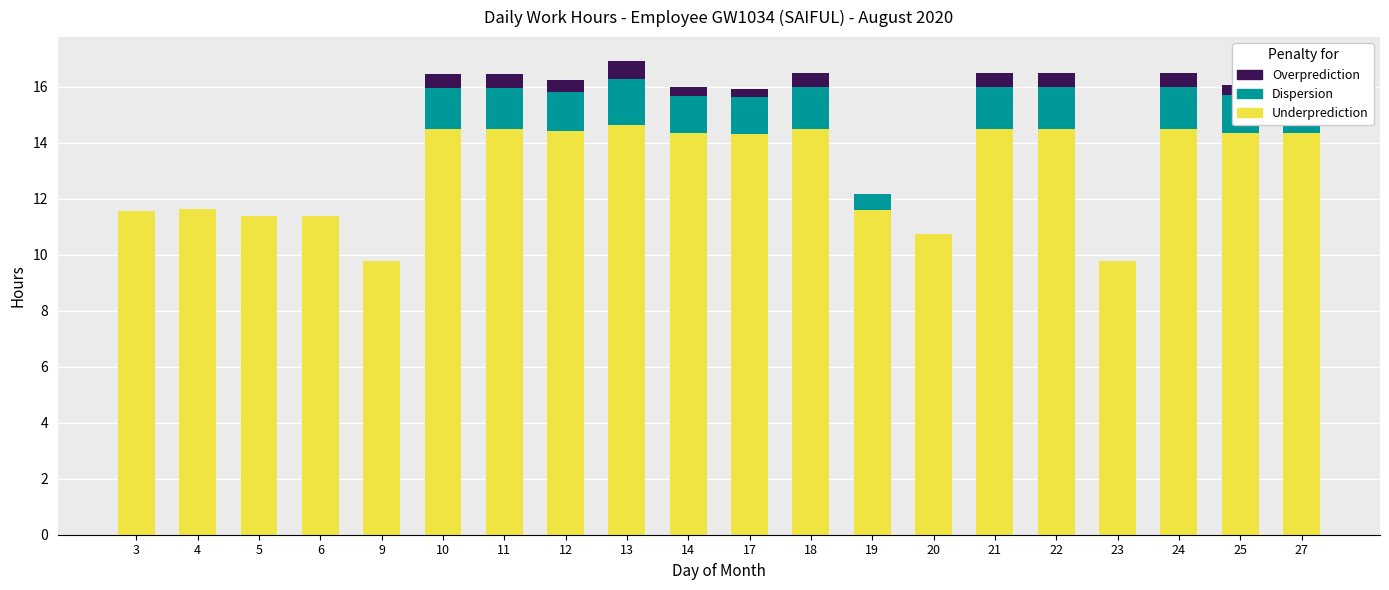

What is the sum of the Underprediction values at 11 and 22?

29.0